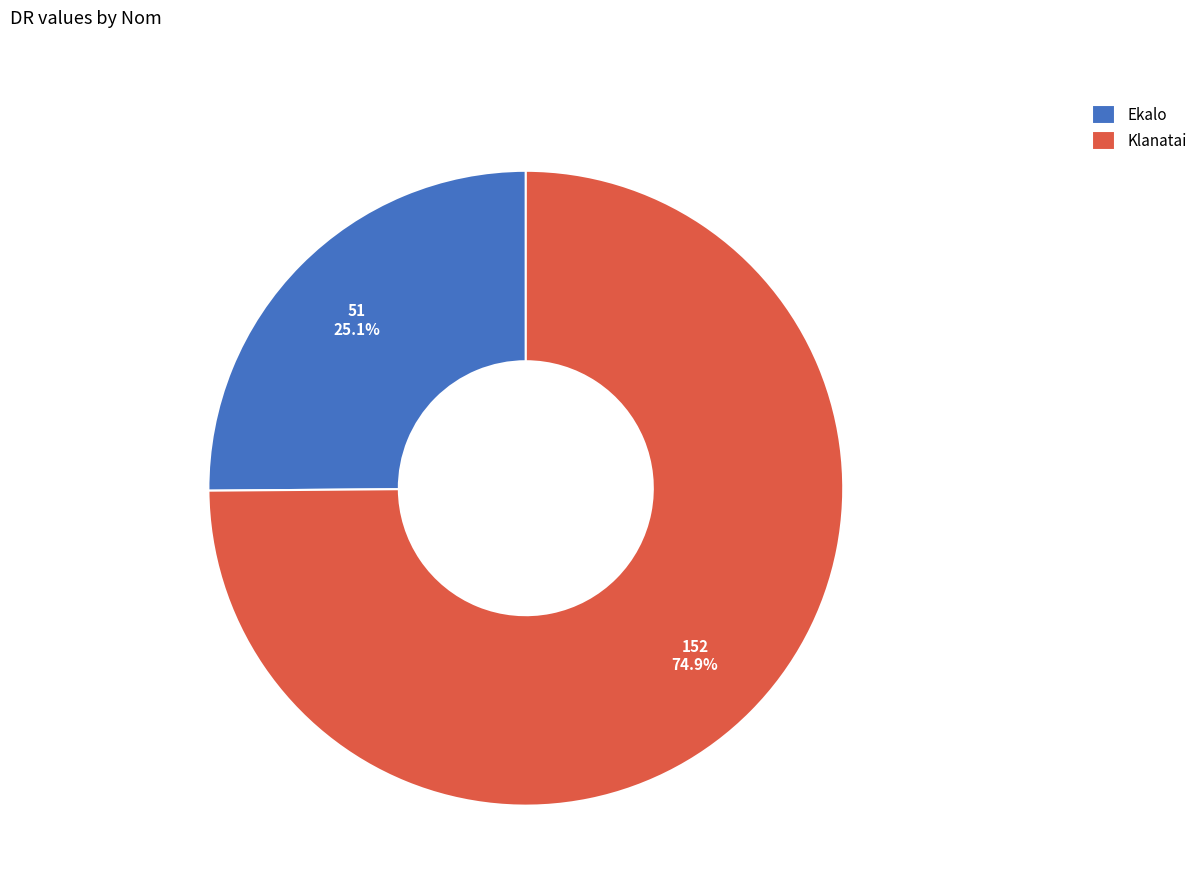

What percentage is the Ekalo slice, to the nearest percent?

25%